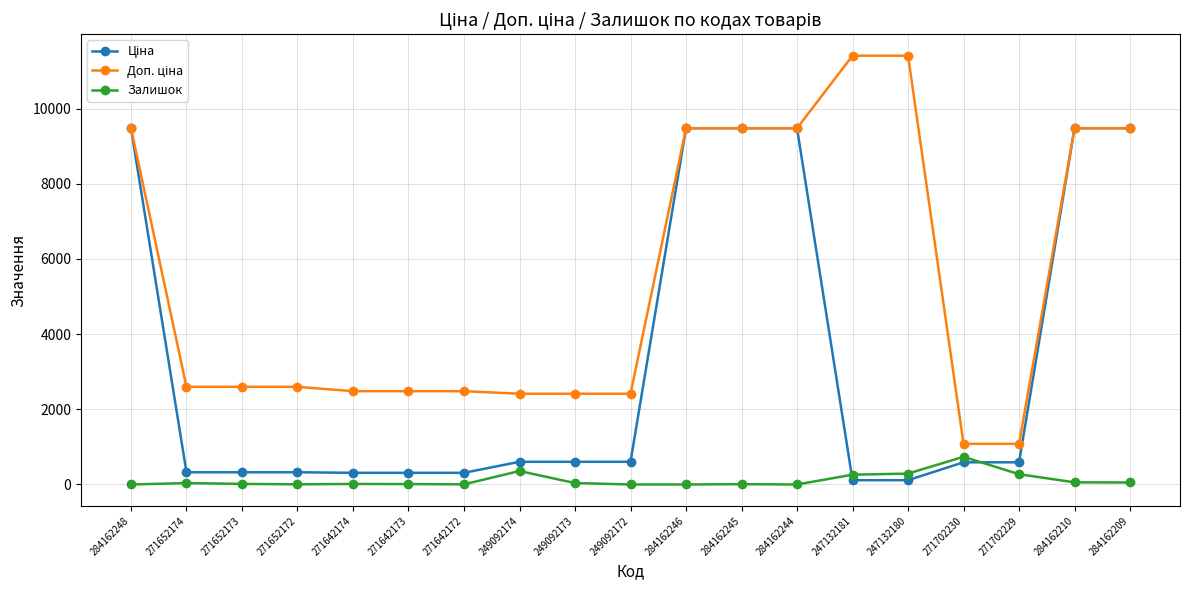

At how many categories does at least one series exceed 6674?

8